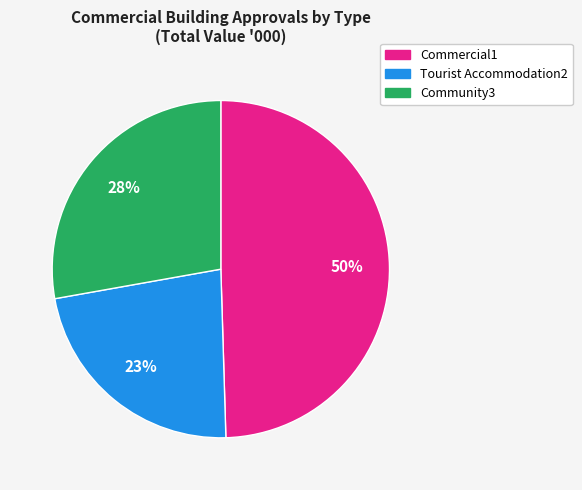

To the nearest percent, what is the difference between the largest and smallest slice percentages?

27%